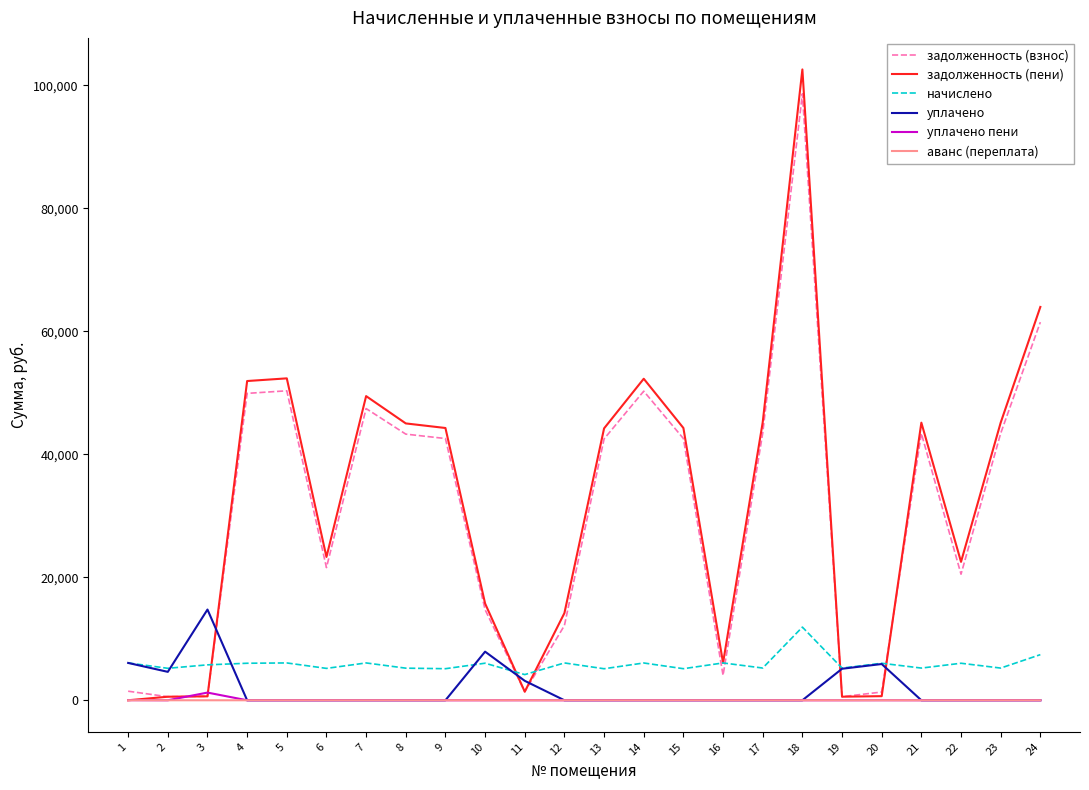

Does the chart have visible grid lines?

No